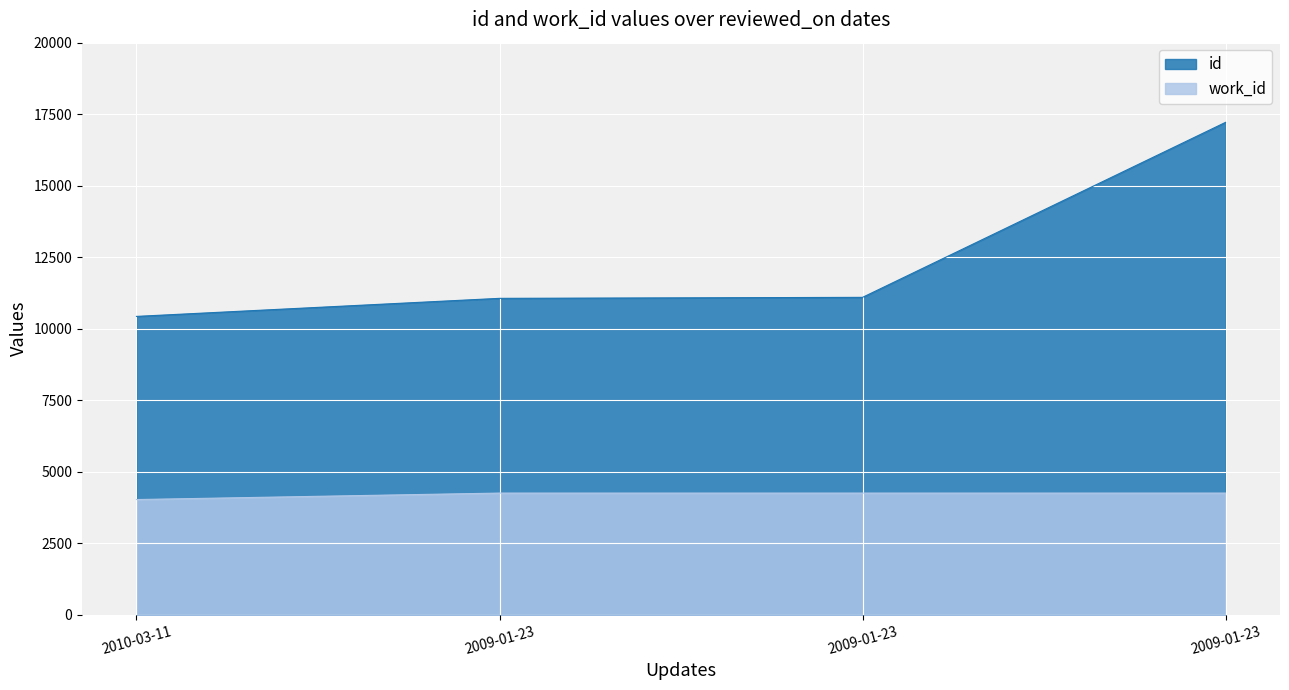

What are all the series names shown in the legend?

id, work_id